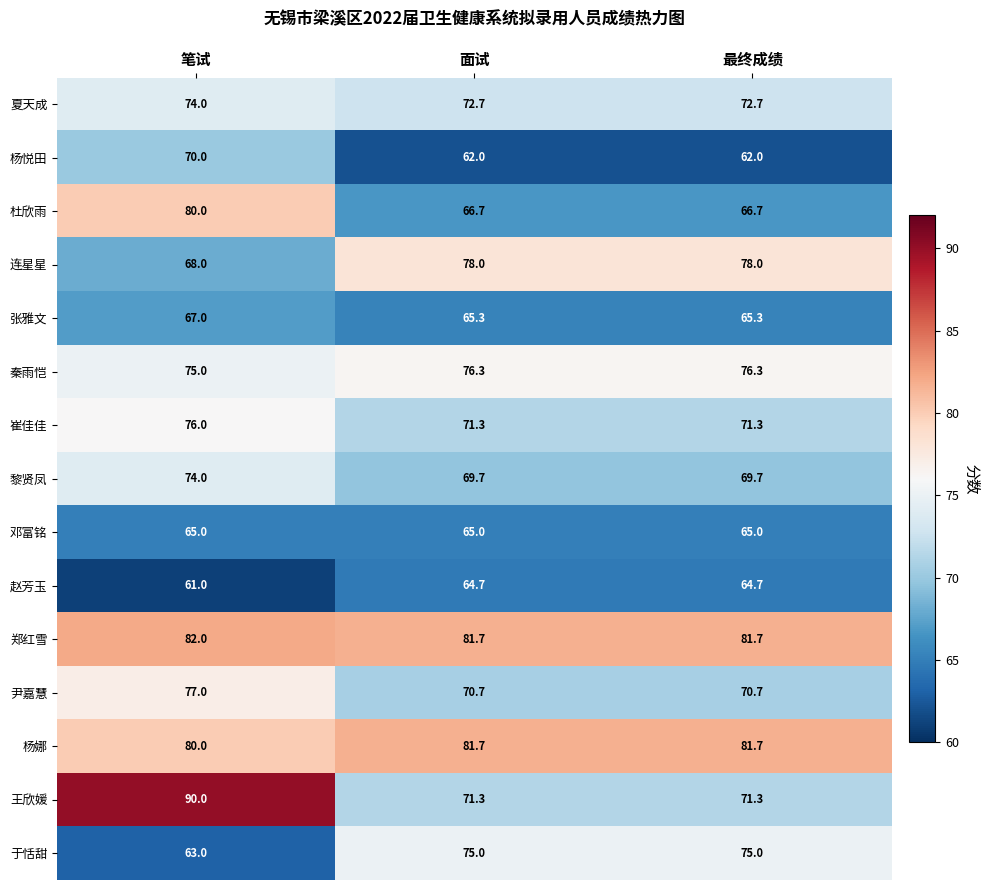

Where does the 杨娜 series first go above 81?

面试